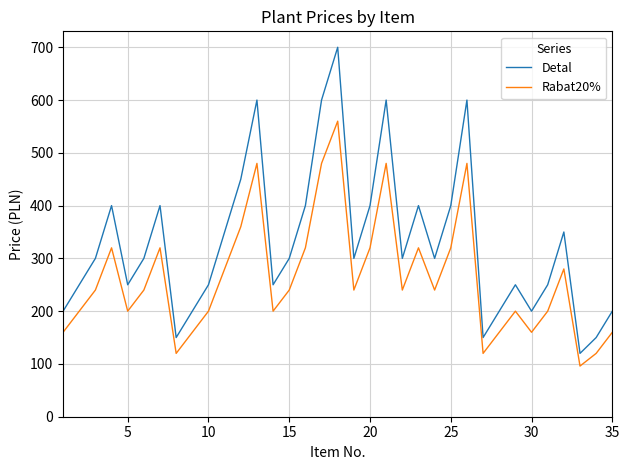

How many distinct data groups are displayed?

2